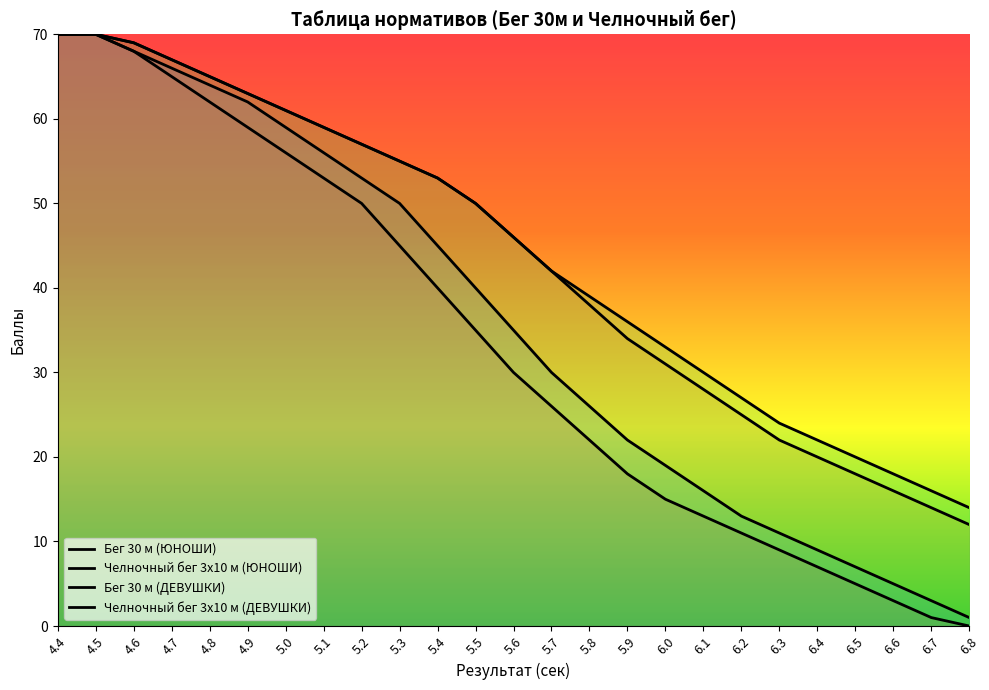

At which category is the sum across all series the highest?

4.4